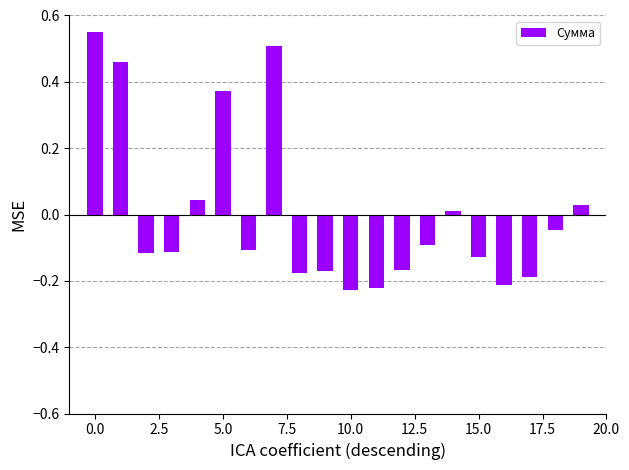

What is the difference between the maximum and minimum values?

0.8